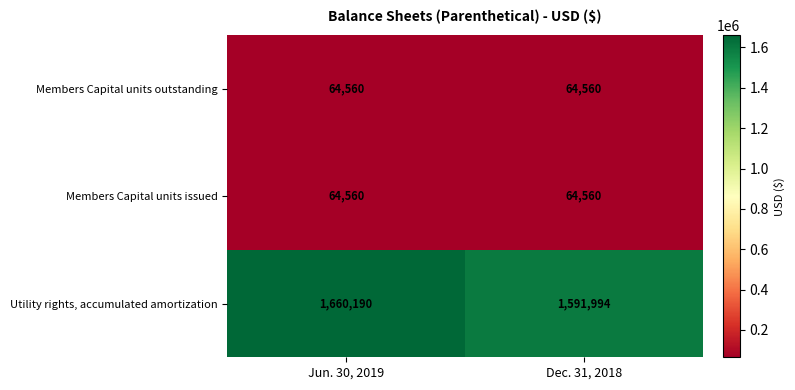

Between Jun. 30, 2019 and Dec. 31, 2018, which series saw the biggest shift?

Utility rights, accumulated amortization